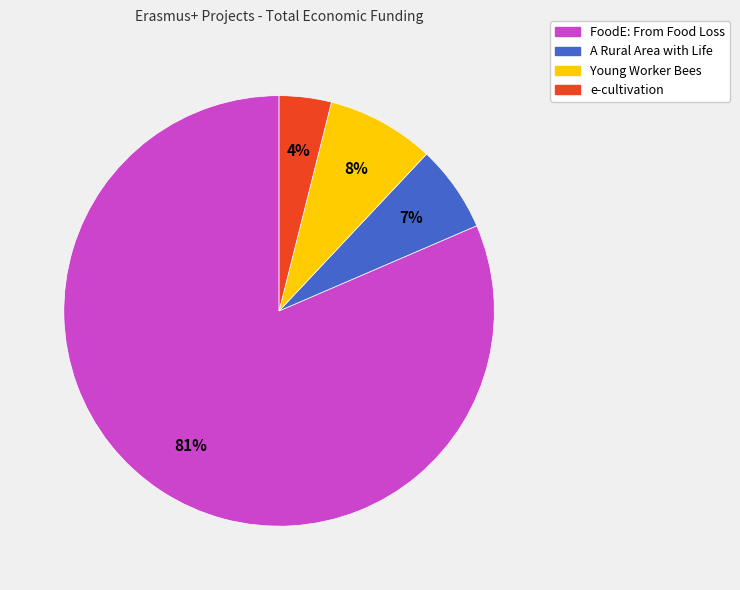

To the nearest percent, what portion does Young Worker Bees represent?

8%